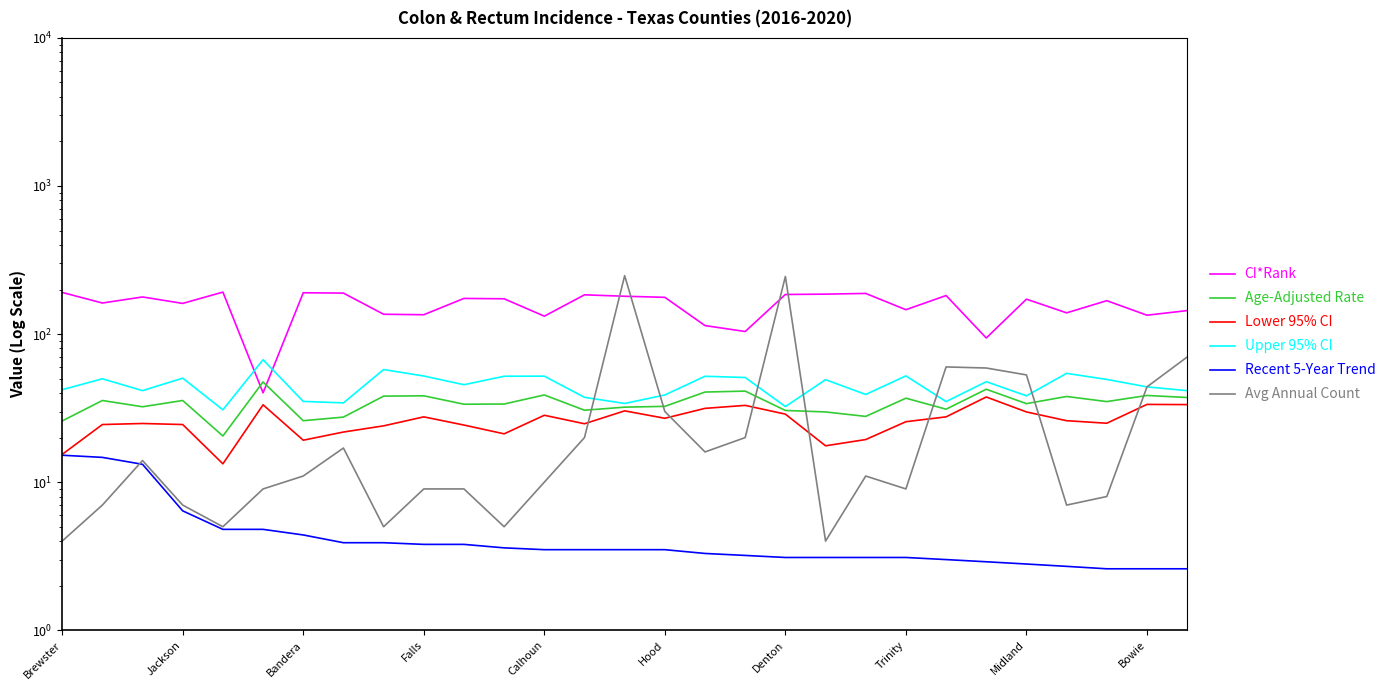

What is the maximum value for Age-Adjusted Rate?

47.5